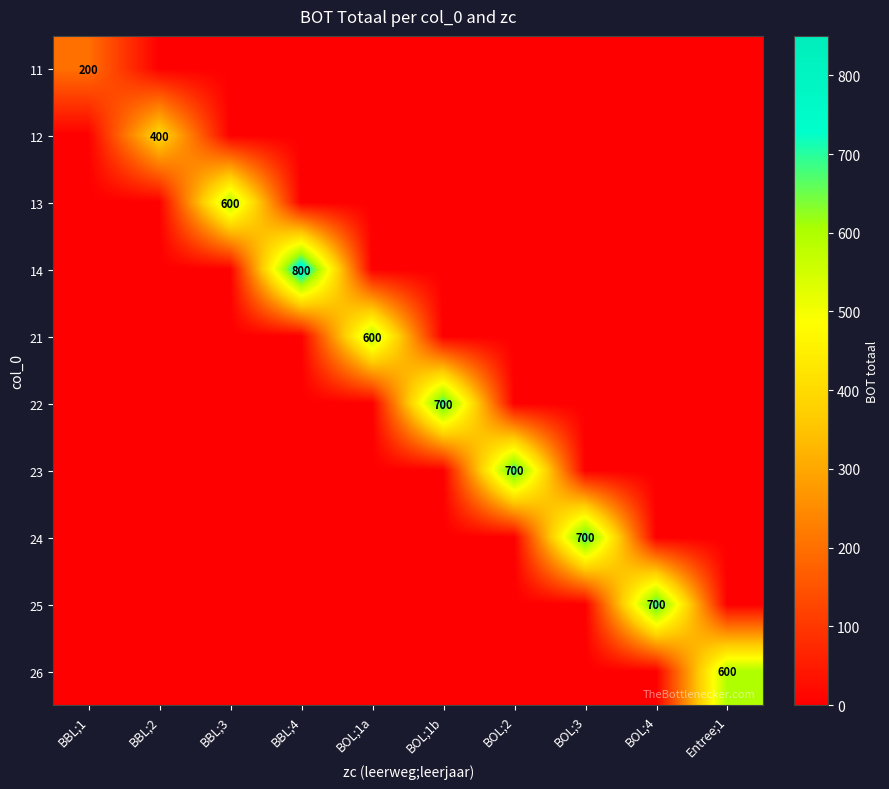

The value of 25 at BOL;4 is 700. True or false?

True